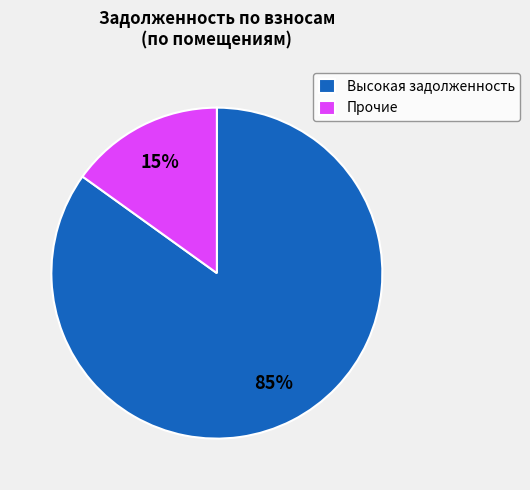

Combined, do Высокая задолженность and Прочие account for over 50%?

Yes